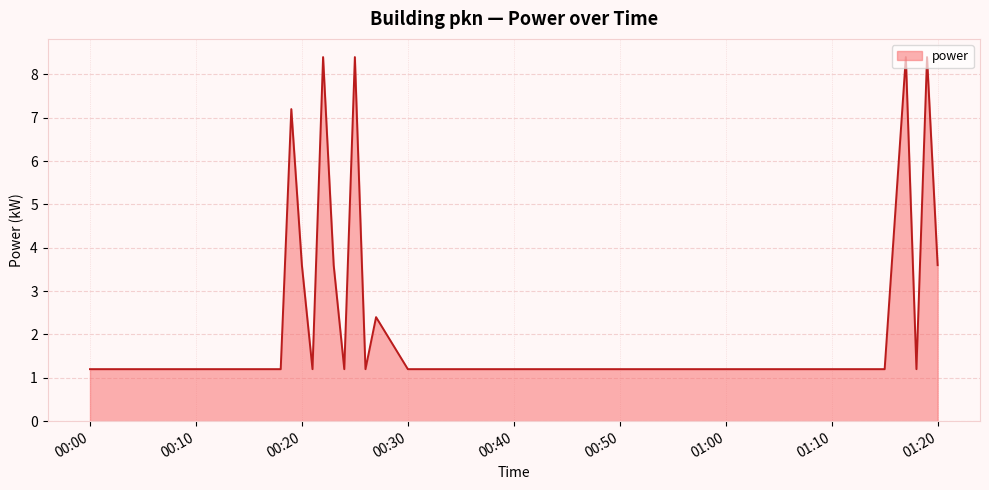

What is the difference between the maximum and minimum values?

7.2